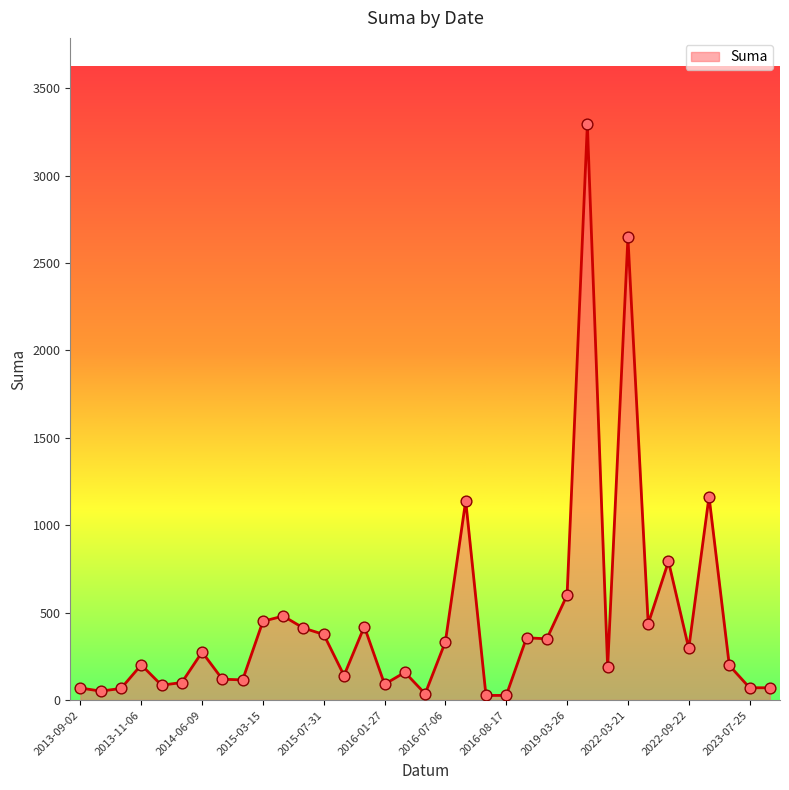

What is the maximum value shown in the chart?

3293.4